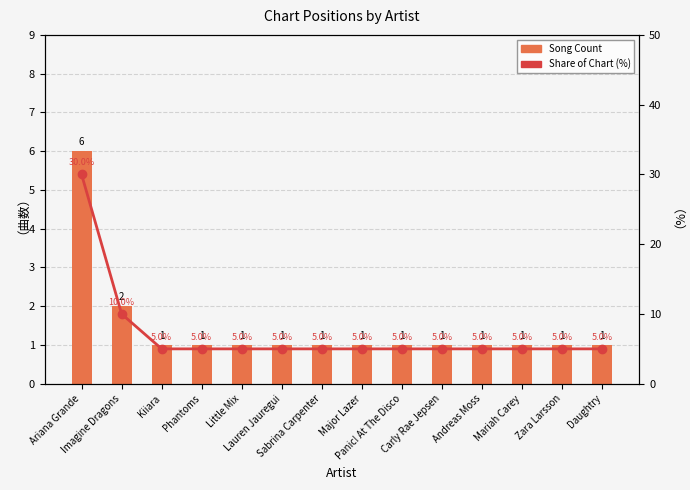

What is the difference between the highest and lowest values at Little Mix?

4